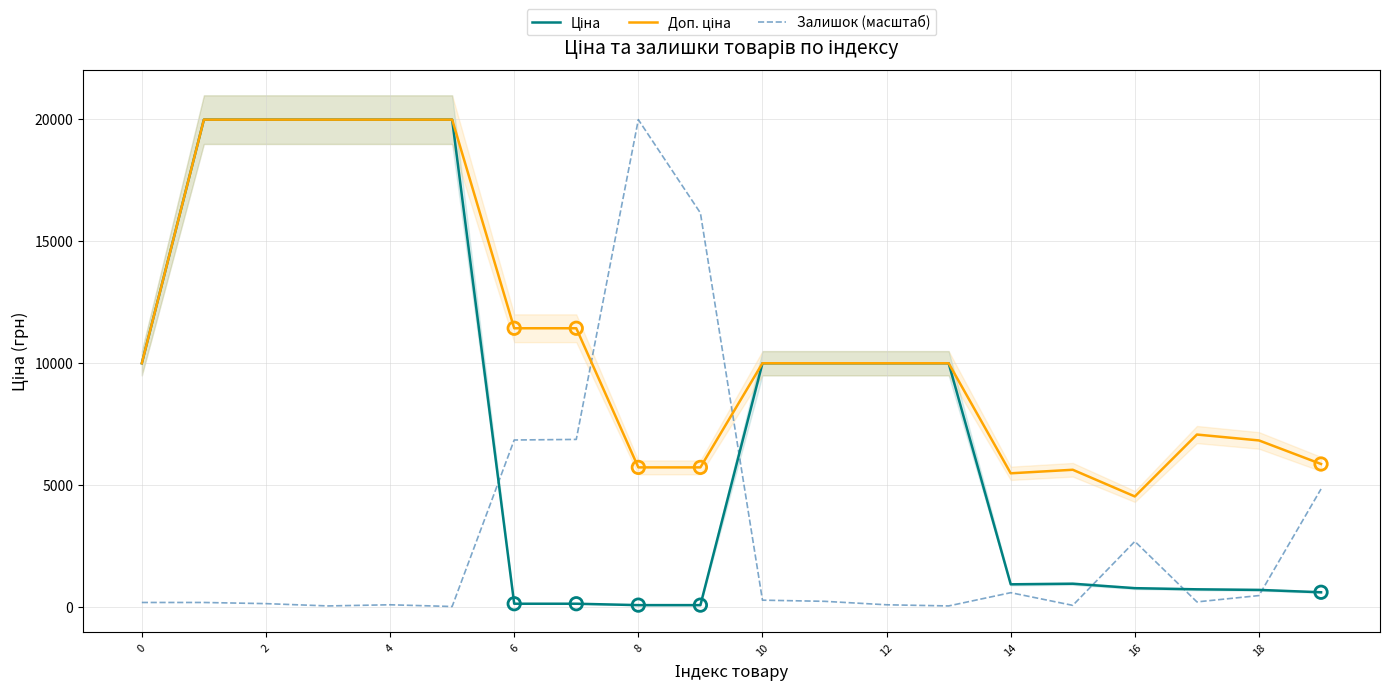

The Залишок (масштаб) series shows 165.4 at 0. True or false?

True